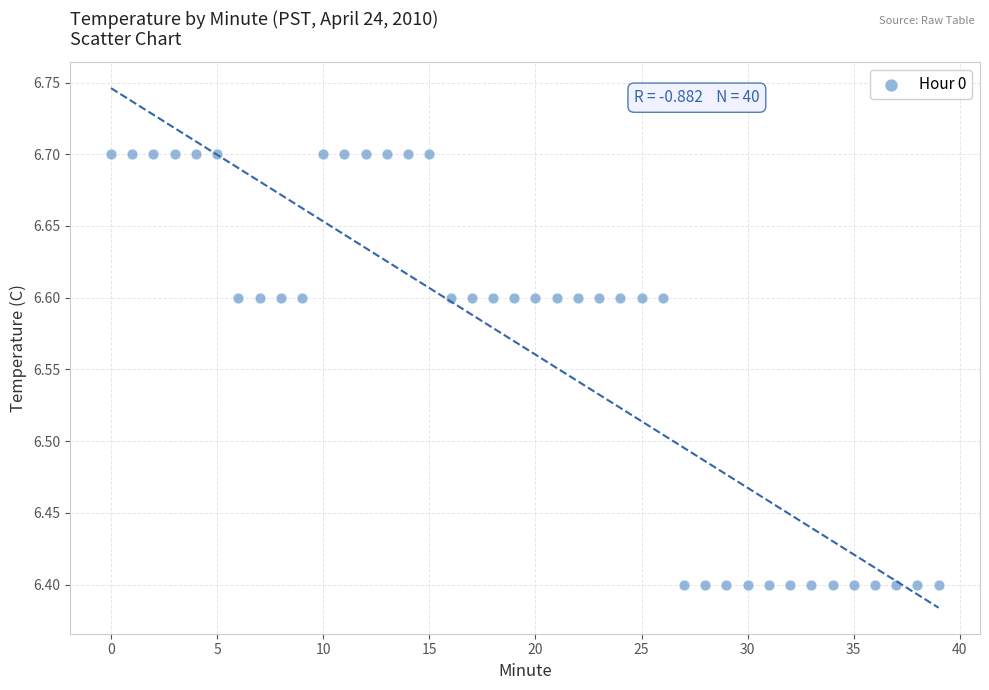

What is the range of Y values (max minus min)?

0.3